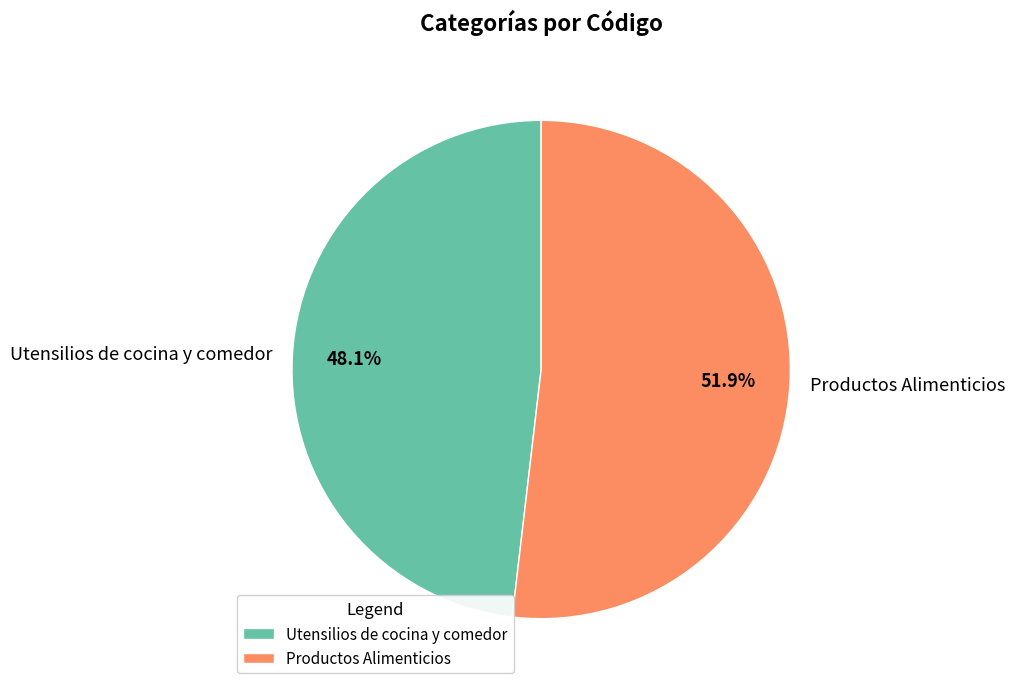

How many slices are in this pie chart?

2